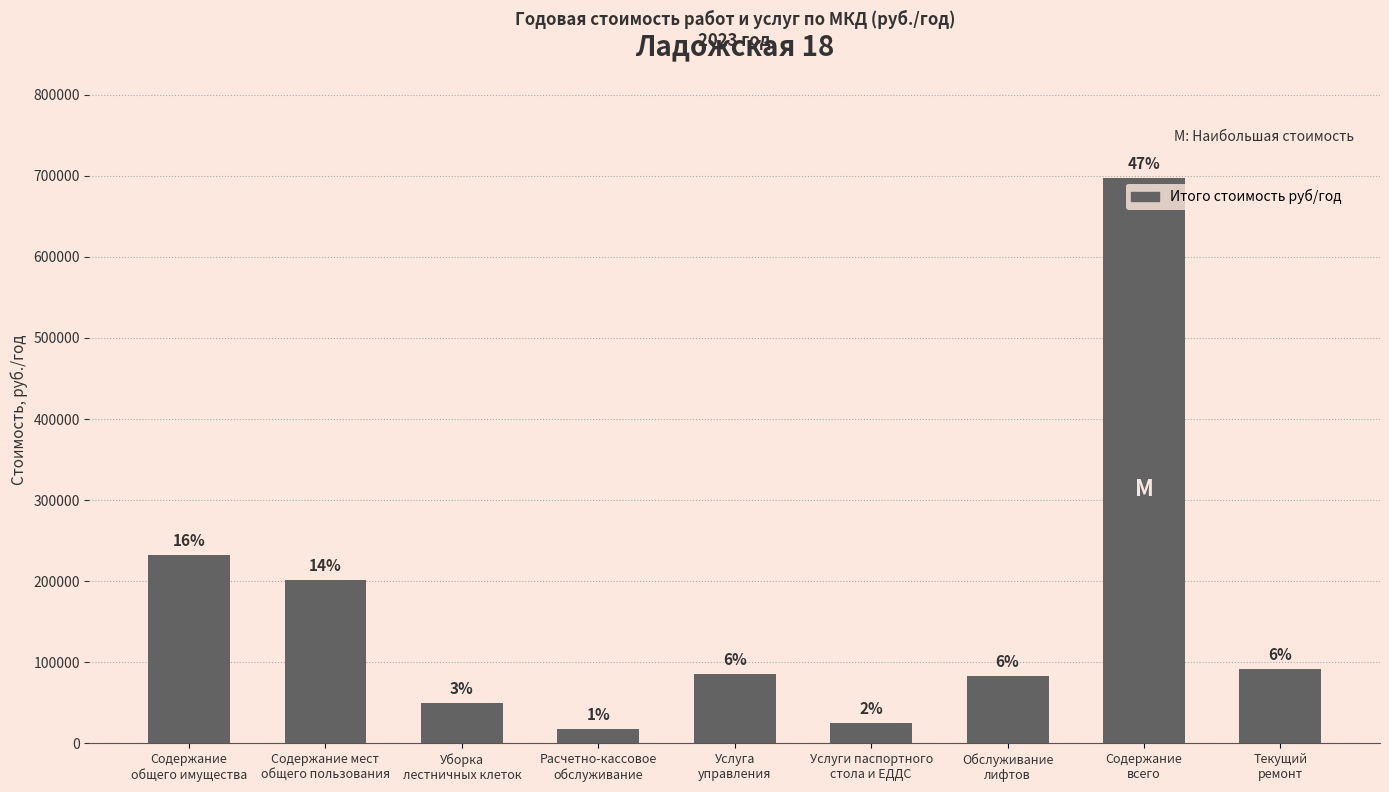

How many bars are there in total?

9